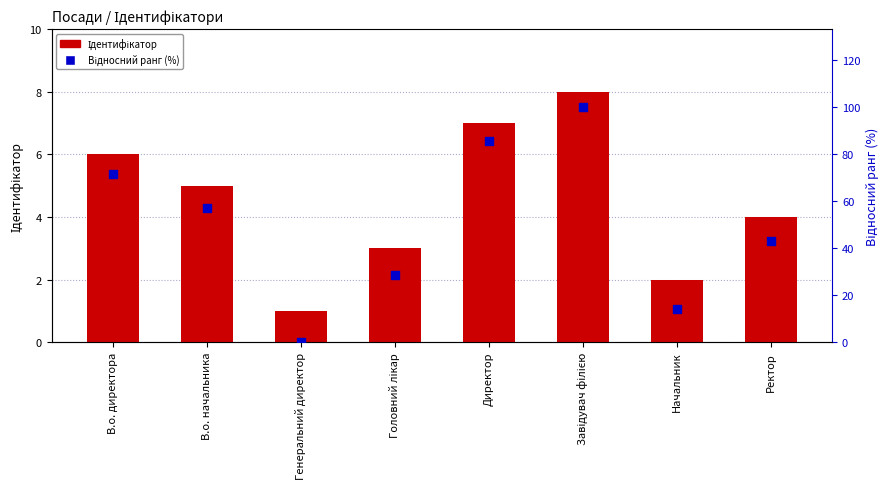

What is the total value across all series at Ректор?

46.9